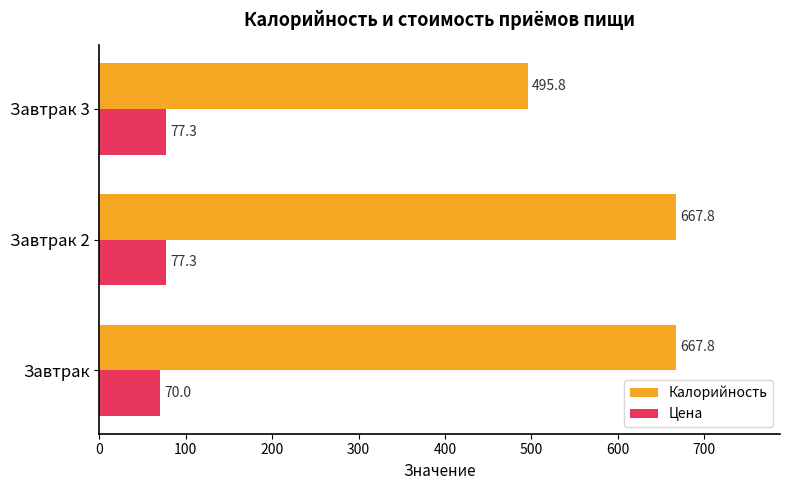

How many data points does each series have?

3